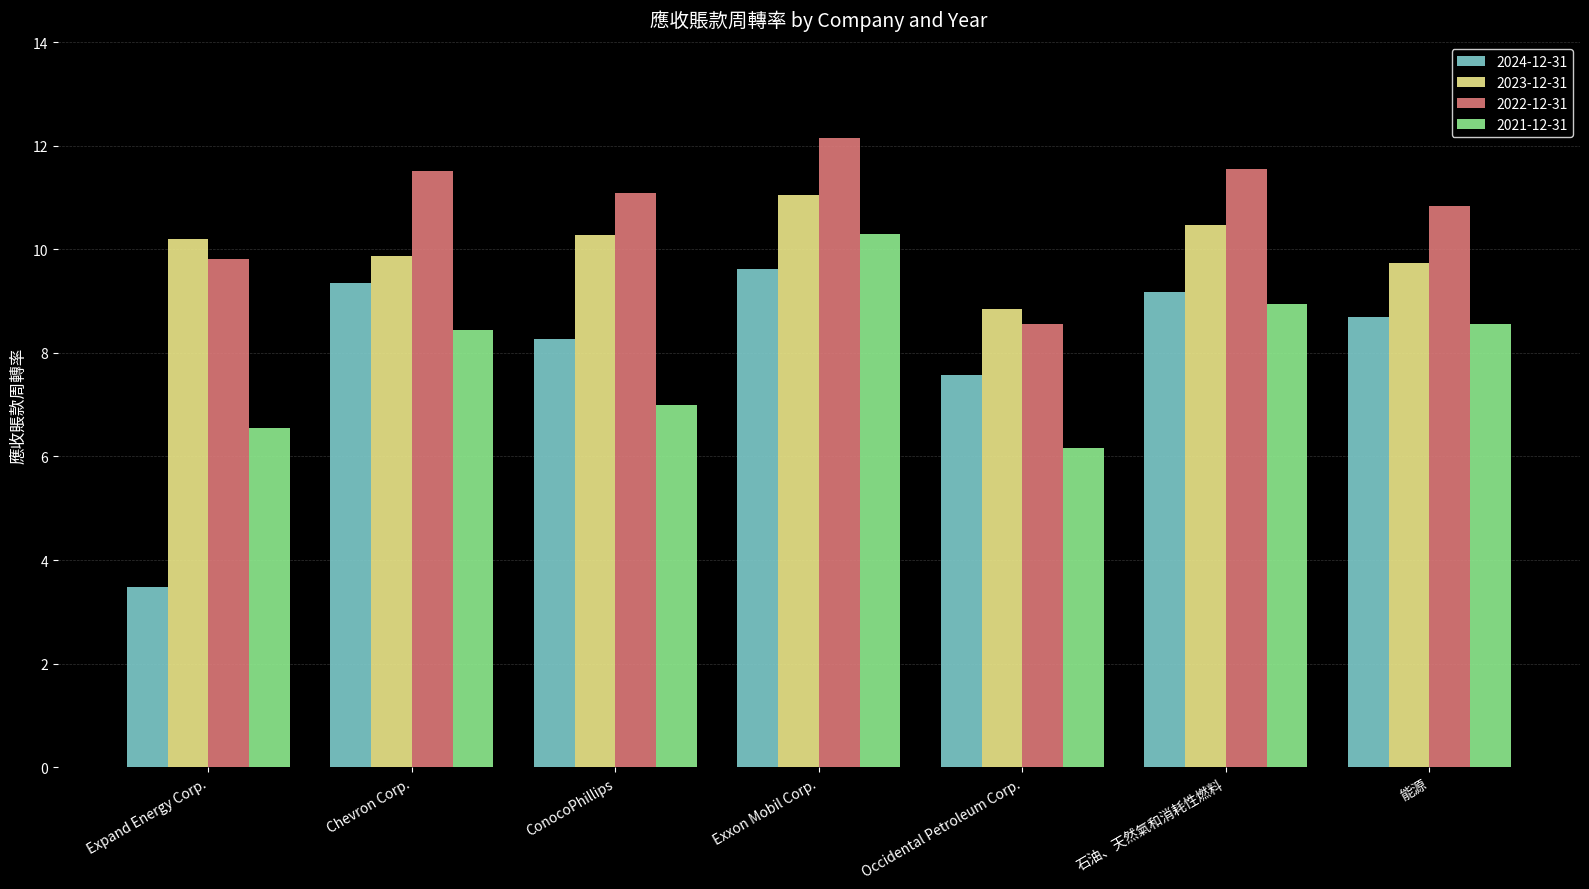

What is the maximum value for 2021-12-31?

10.3